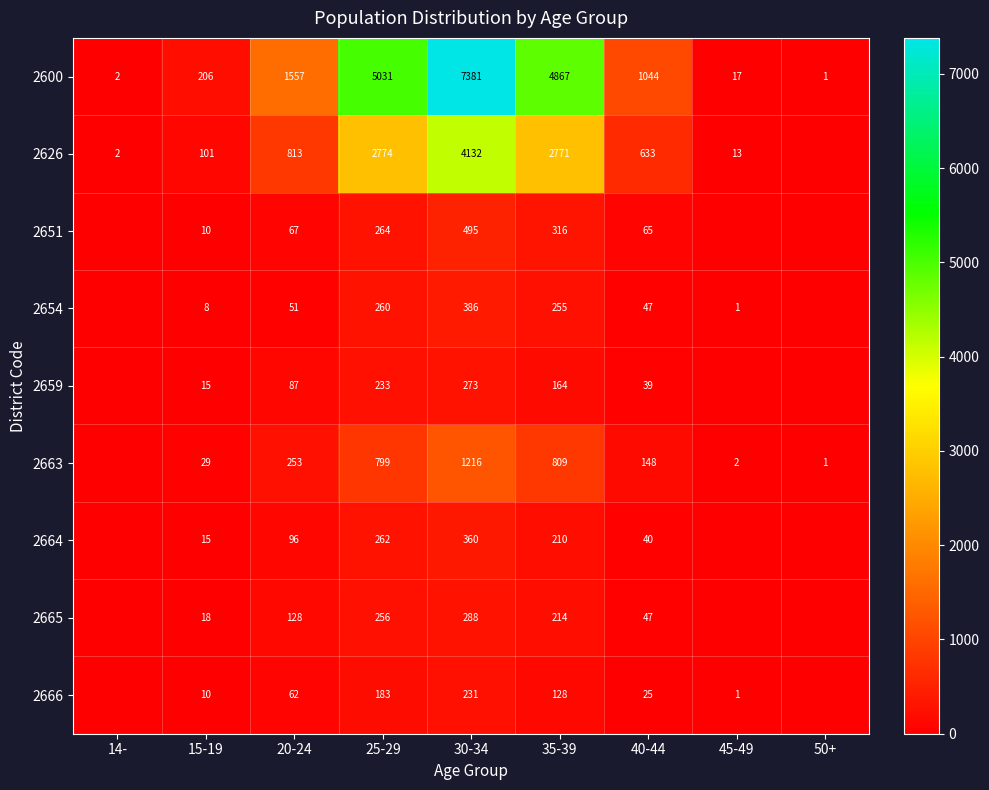

What is the difference between the highest and lowest values at 15-19?

198